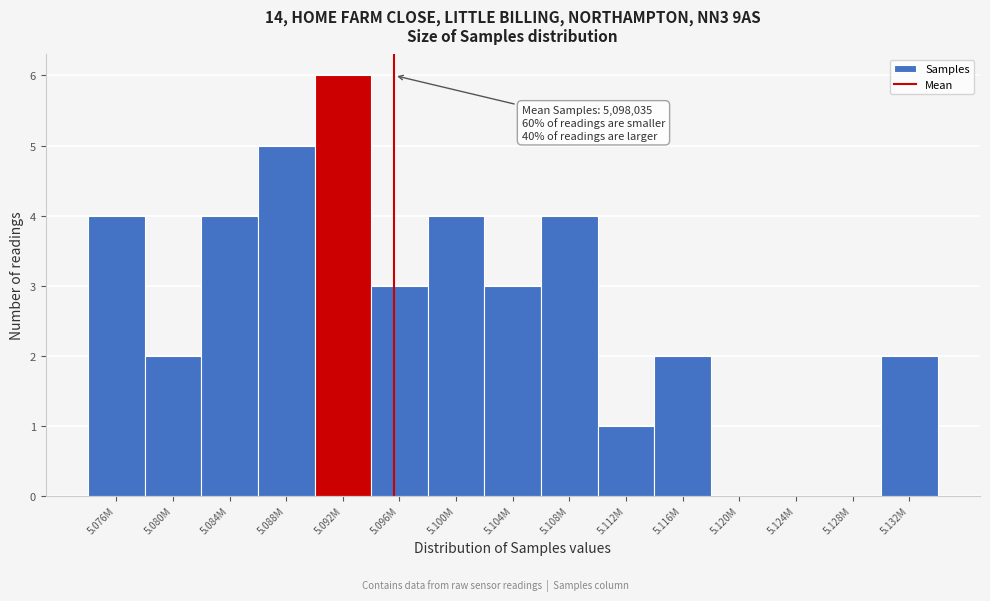

Reading left to right, list all the values displayed in this chart.

5.076M=4	5.080M=2	5.084M=4	5.088M=5	5.092M=6	5.096M=3	5.100M=4	5.104M=3	5.108M=4	5.112M=1	5.116M=2	5.120M=0	5.124M=0	5.128M=0	5.132M=2